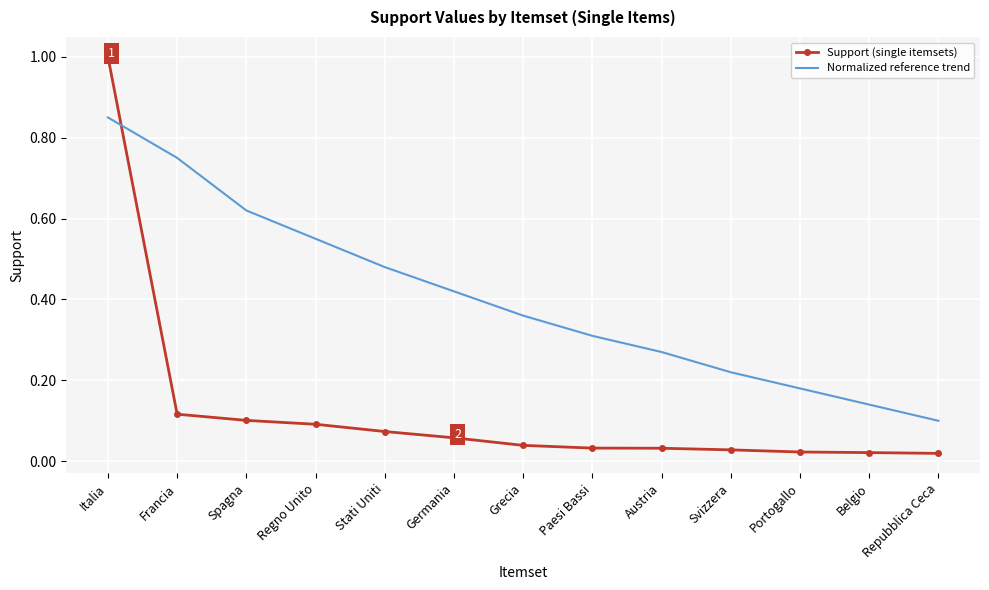

List the labels in order of Normalized reference trend value, largest first.

Italia, Francia, Spagna, Regno Unito, Stati Uniti, Germania, Grecia, Paesi Bassi, Austria, Svizzera, Portogallo, Belgio, Repubblica Ceca